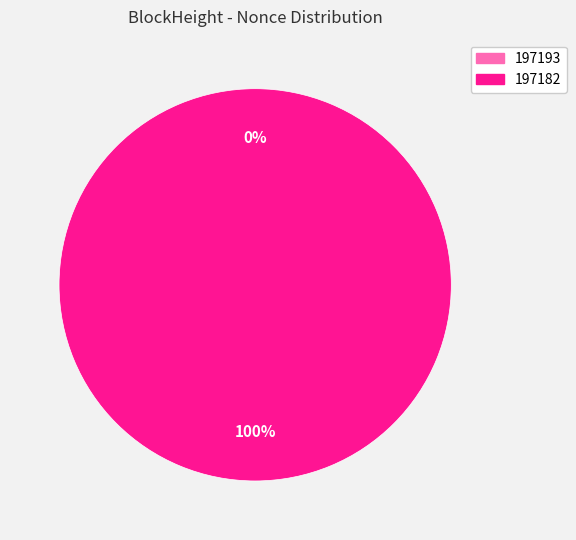

What is the change in value from 197193 to 197182?

+15888